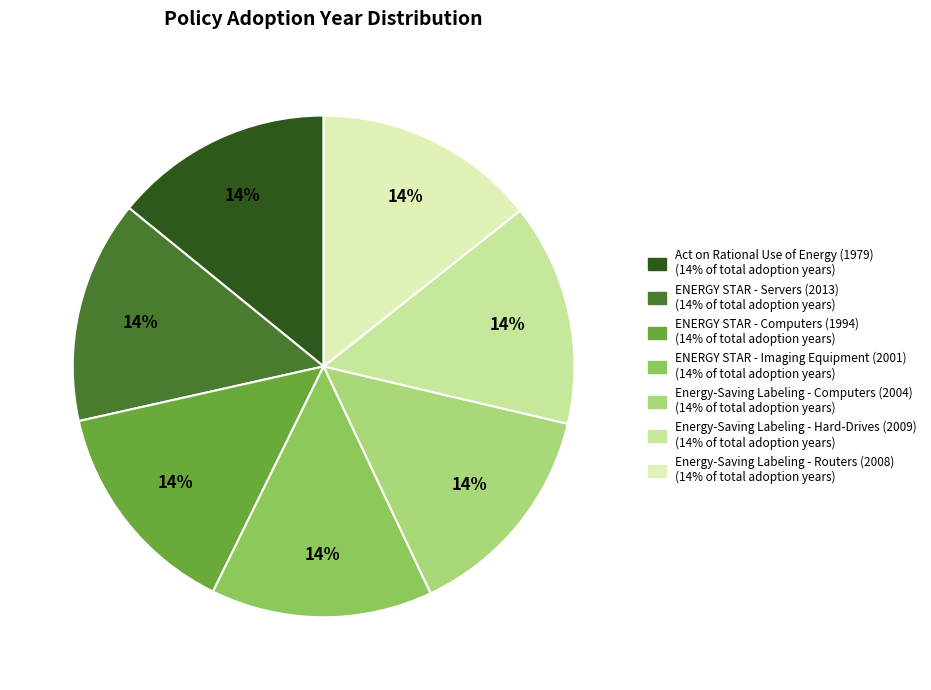

To the nearest percent, what is the average slice percentage?

14%